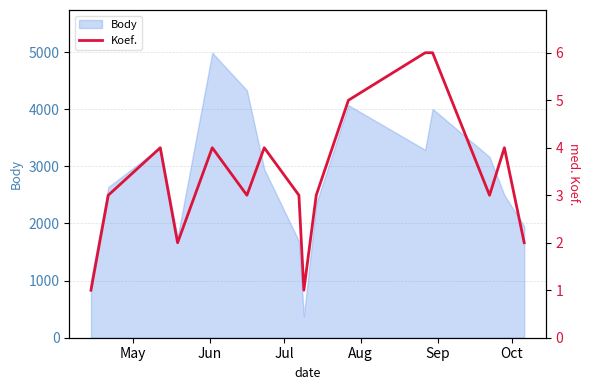

What is the average value?

3